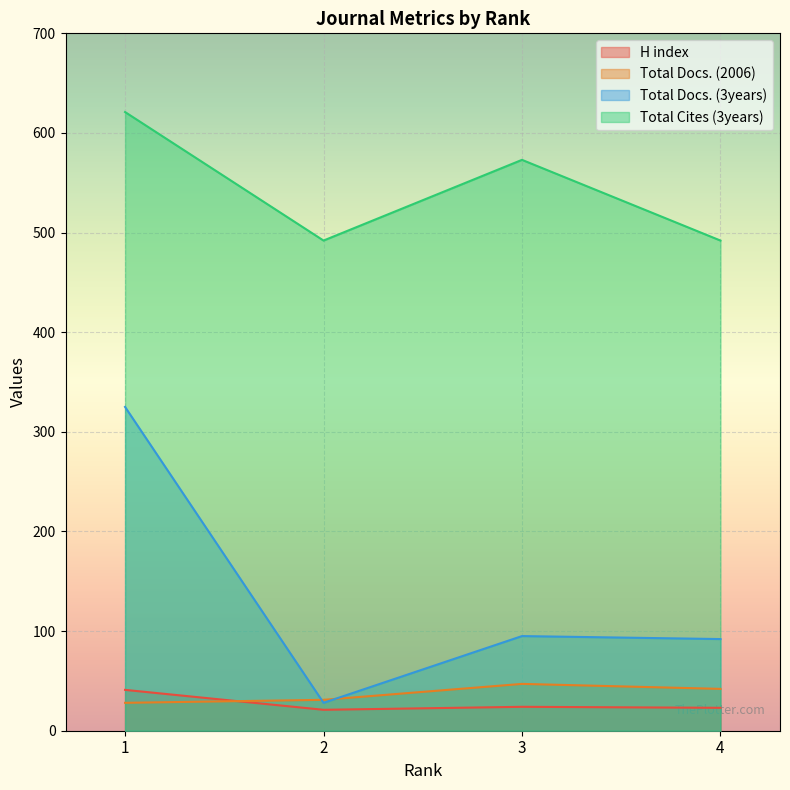

What is the sum of the Total Cites (3years) values at 1 and 4?

1113